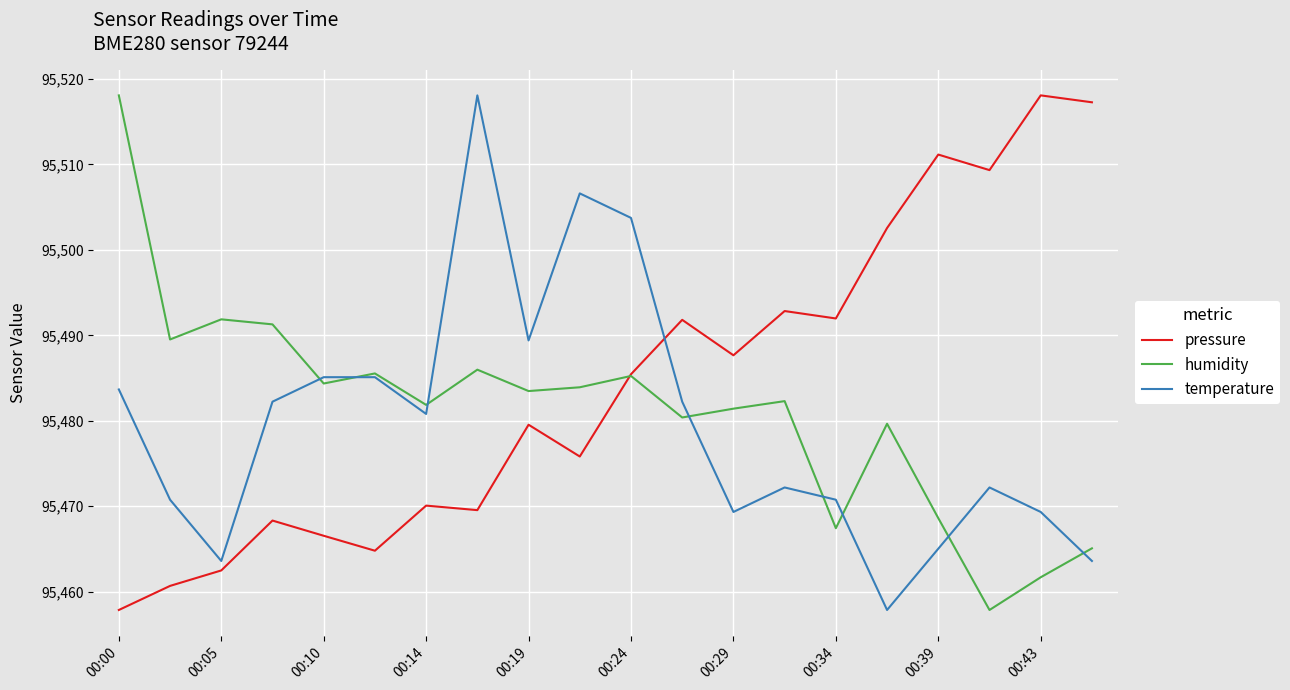

Which series has the largest total across all categories?

pressure